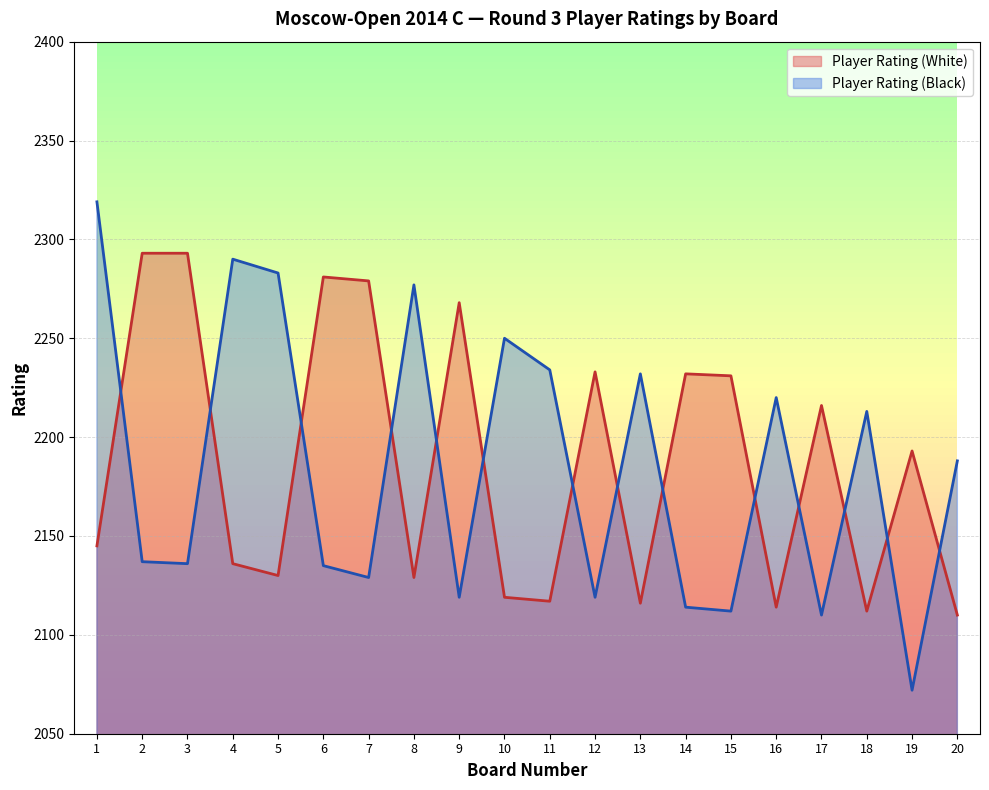

How many lines are shown in the chart?

2